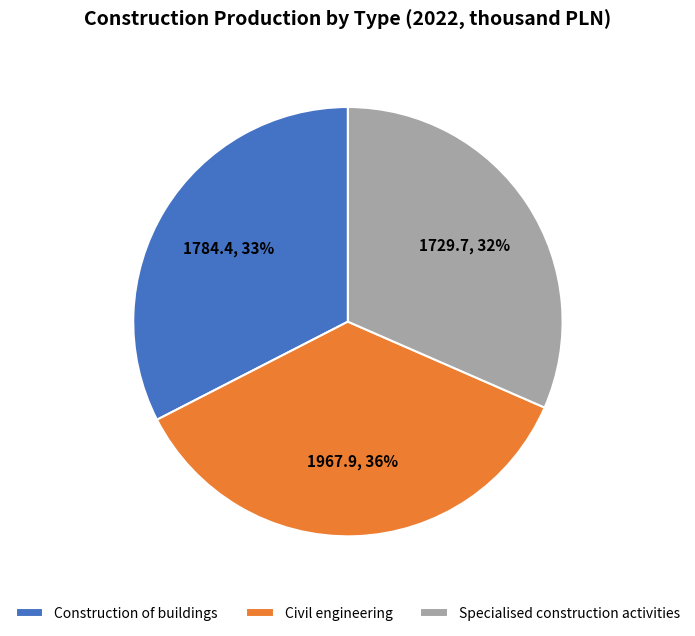

True or false: Construction of buildings accounts for 42% of the total.

False